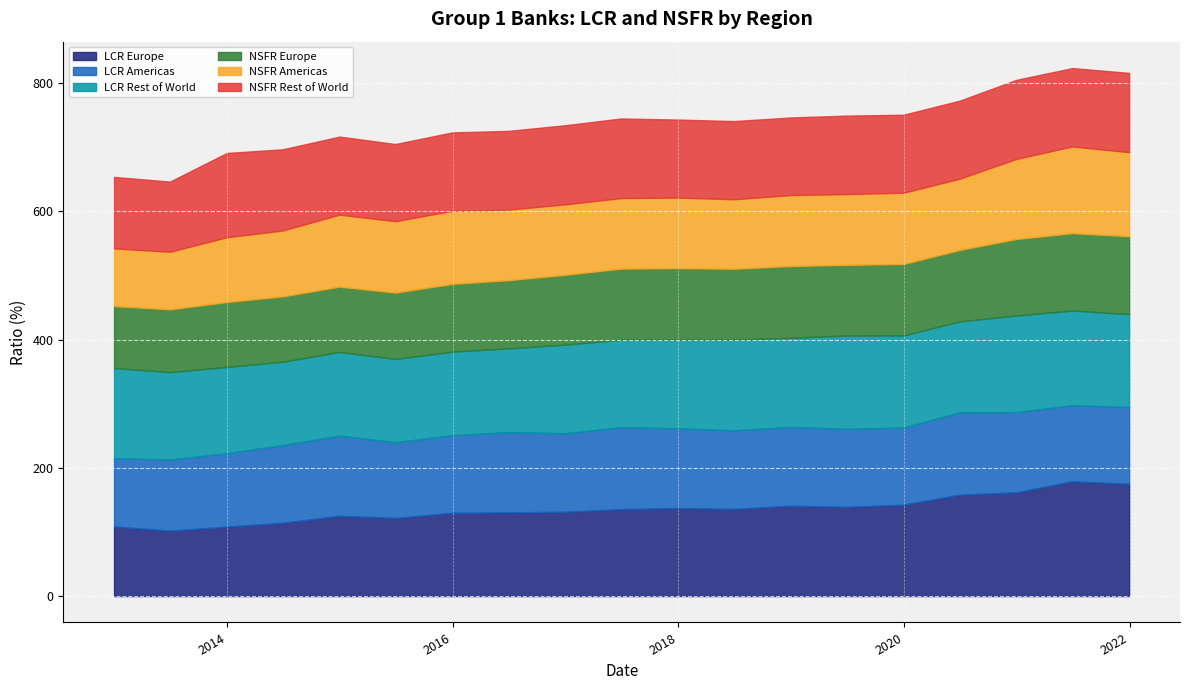

Which series changed the most between 2013-06-30 and 2018-06-30?

LCR Europe